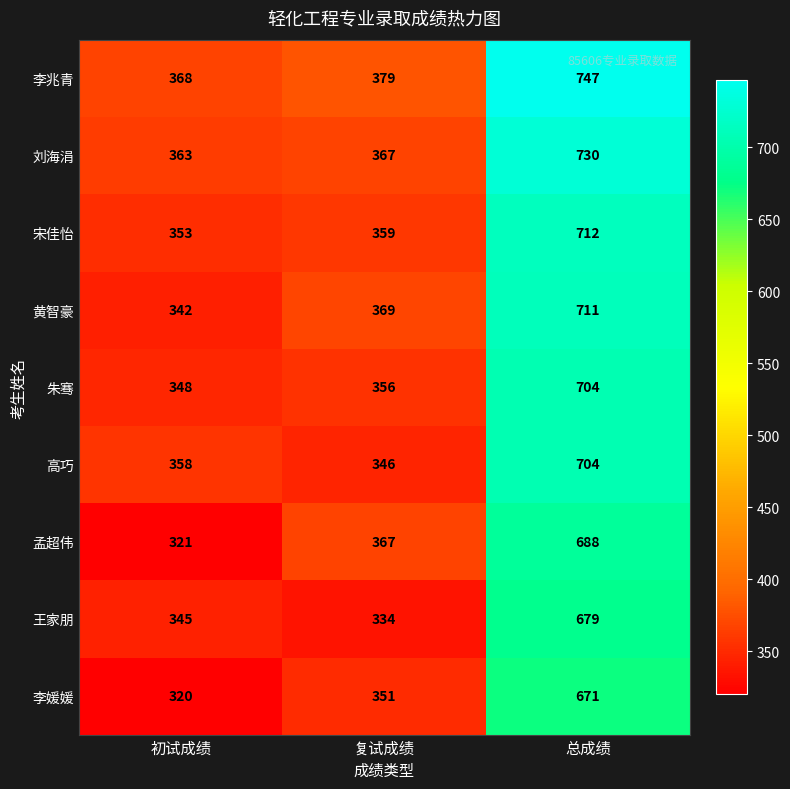

How many data points does each series have?

3